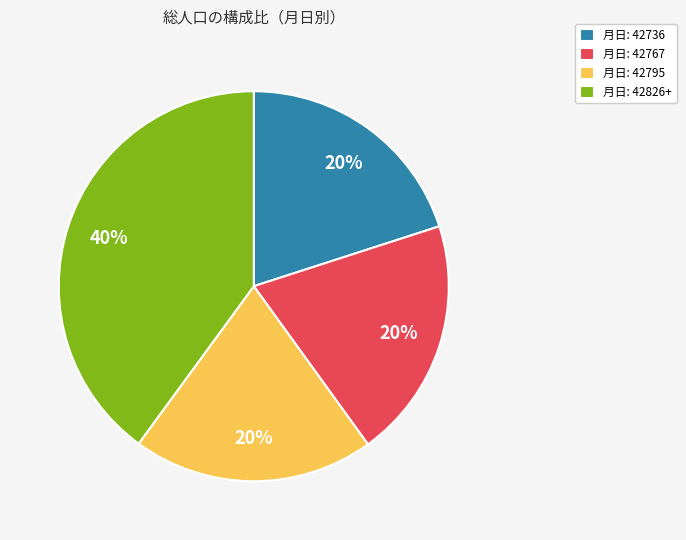

How many slices are in this pie chart?

4